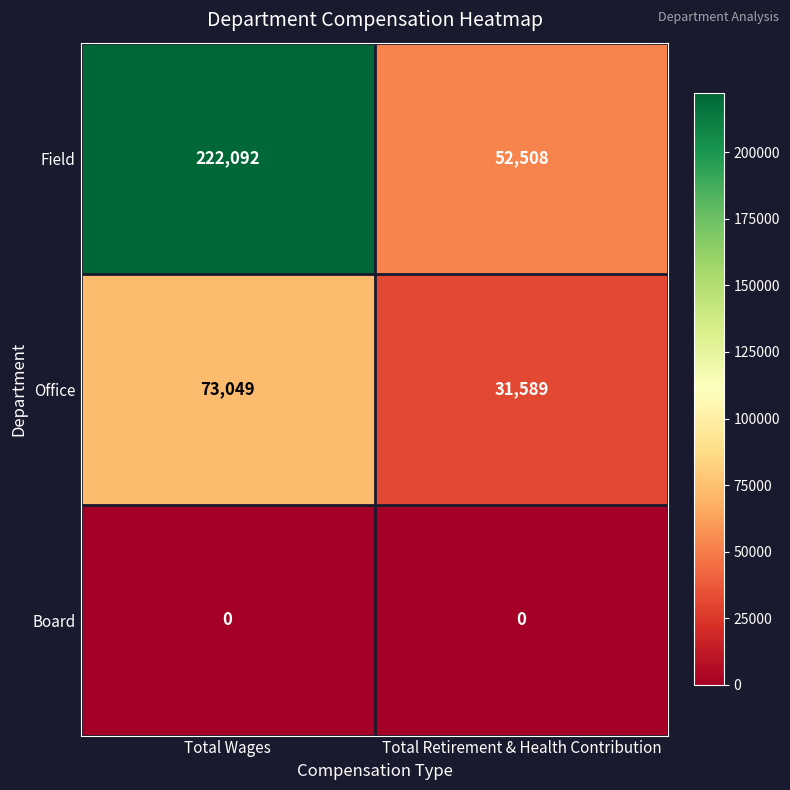

Read the Field value at Total Retirement & Health Contribution, to the nearest 50.

52500